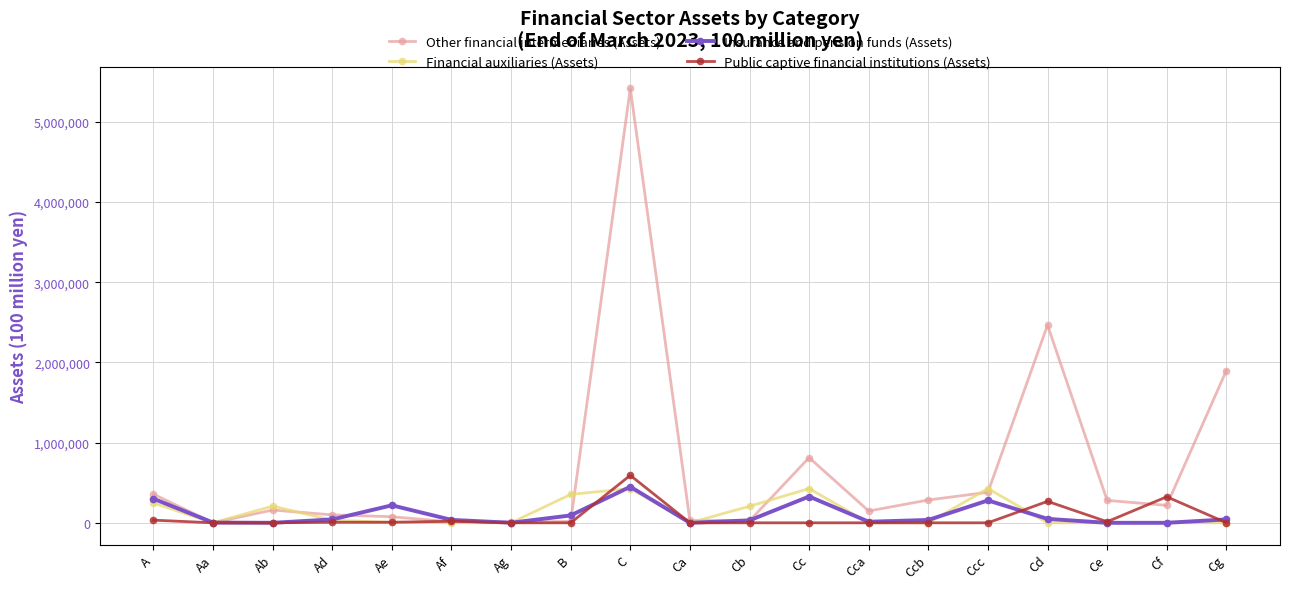

Which series has the largest range (max minus min)?

Other financial intermediaries (Assets)